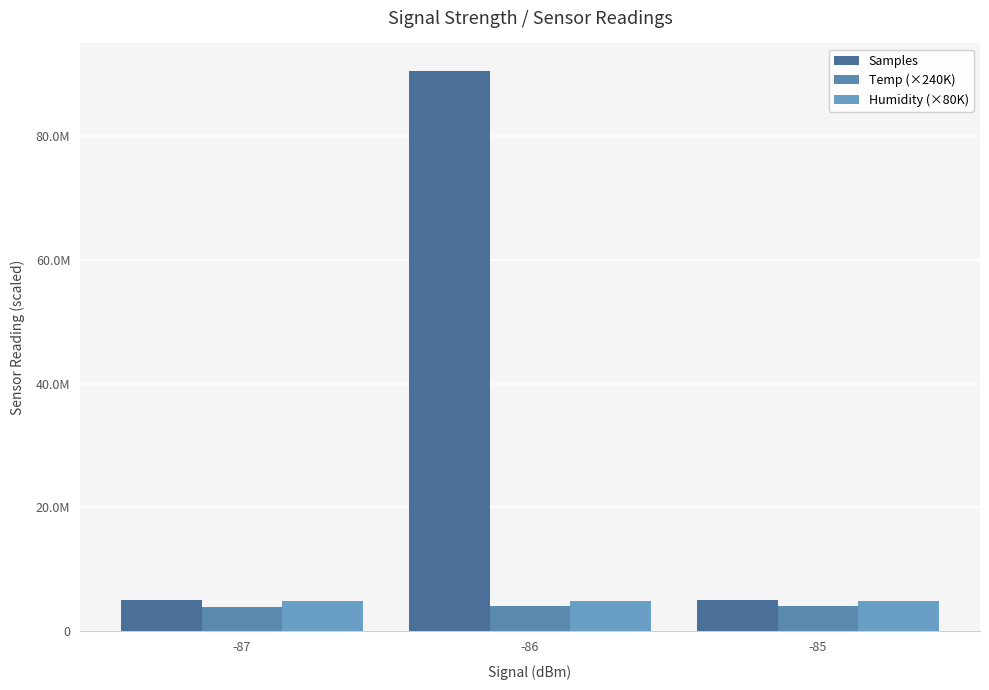

Does the chart contain any negative values?

No